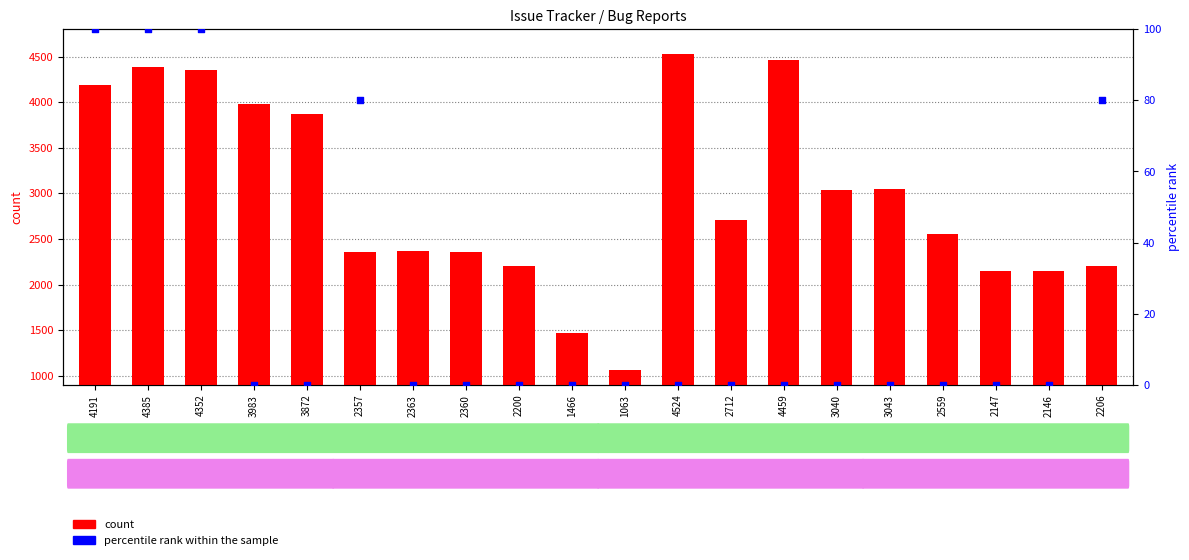

At how many categories does at least one series exceed 2474?

11